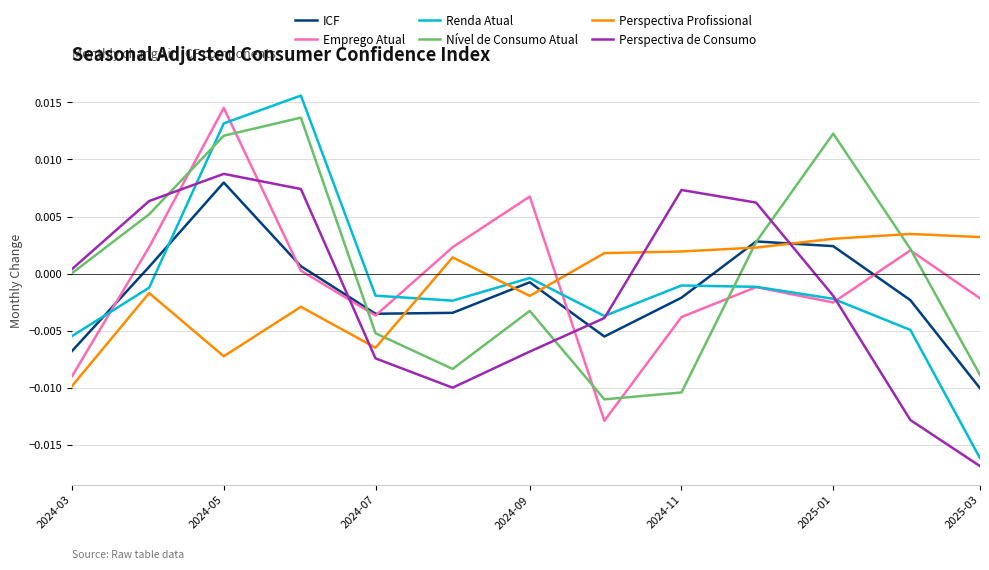

Which series has the largest range (max minus min)?

Renda Atual